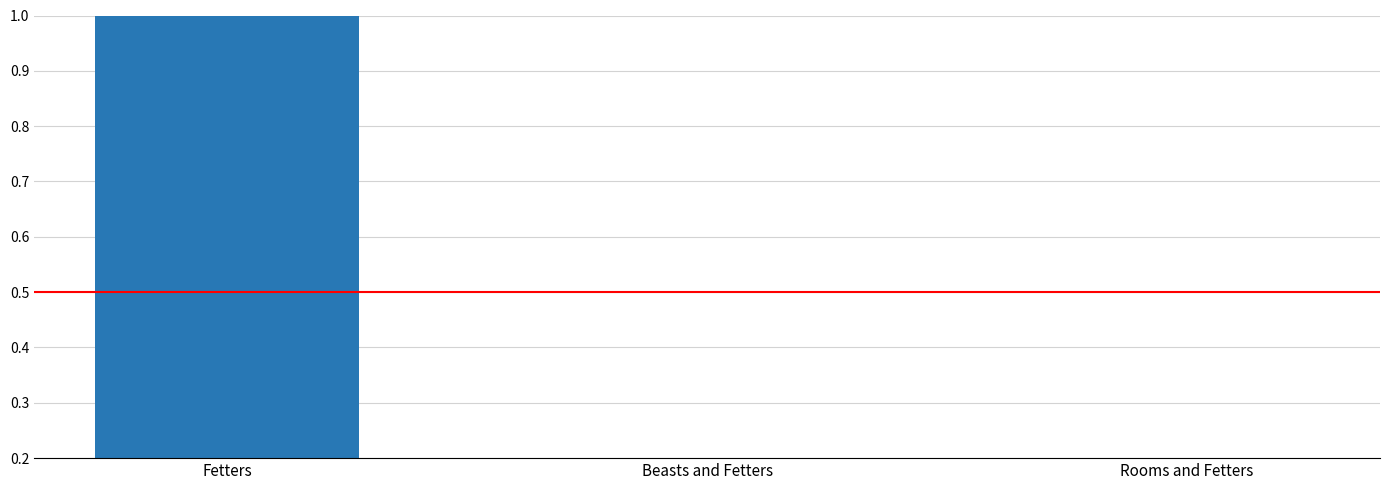

What is the value of the 1st bar from the left?

1.0